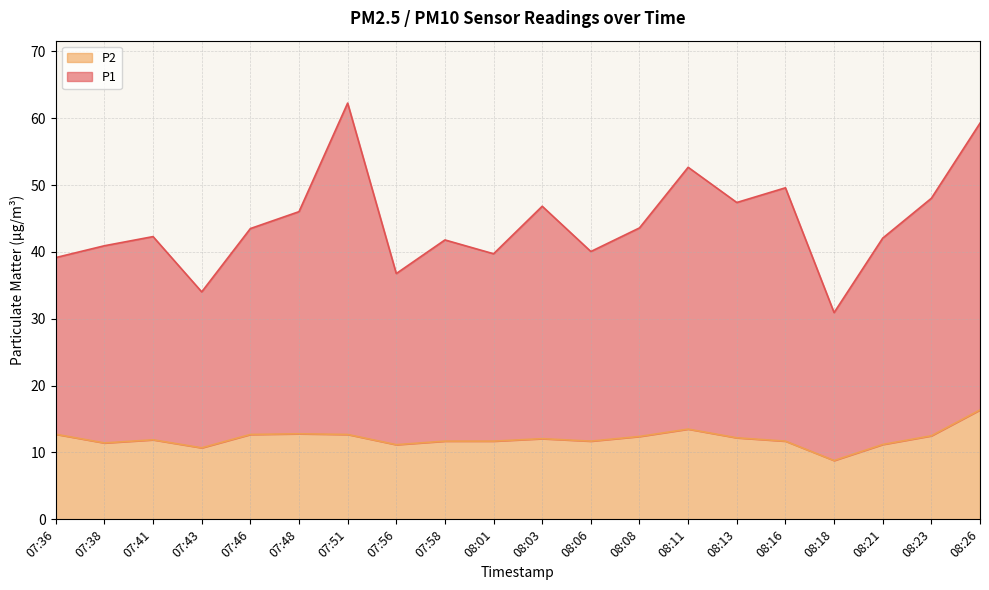

True or false: P2 has a value of 12.1 at 08:03.

True